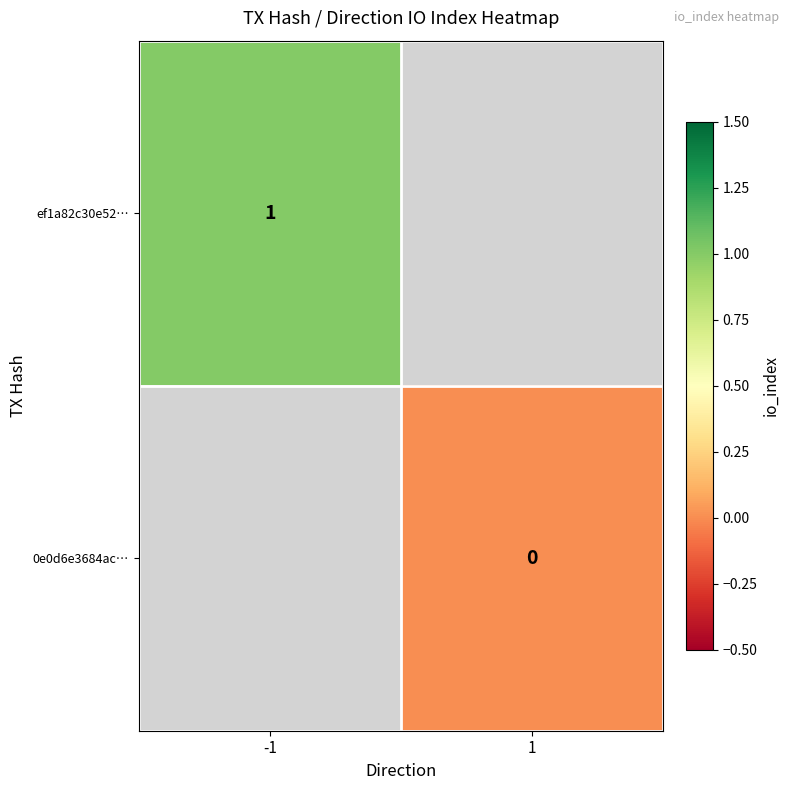

True or false: ef1a82c30e52… has a value of 1 at -1.

True